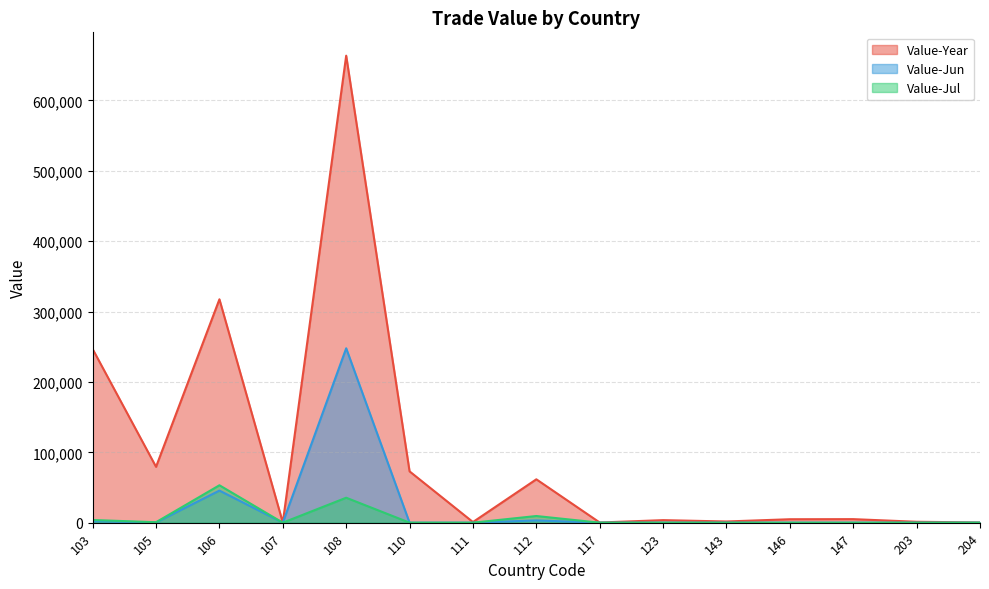

At which category is the sum across all series the highest?

108